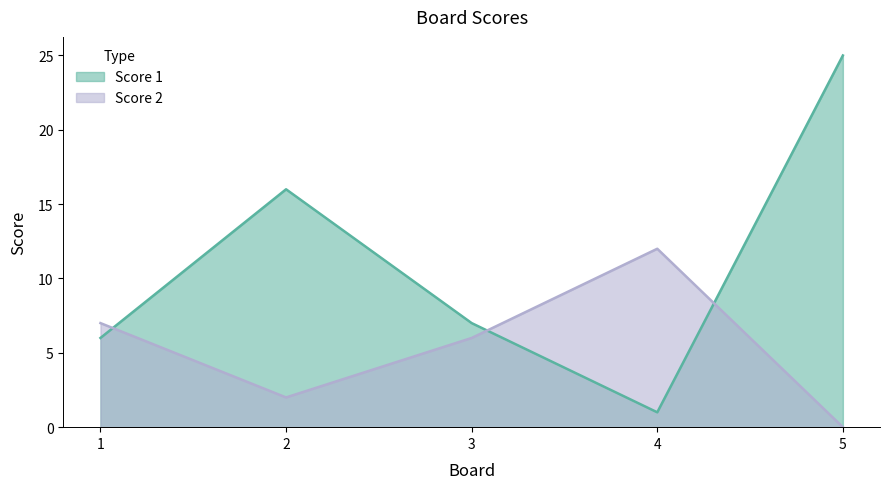

Is the value of Score 1 at 2 greater than the value of Score 2 at 5?

Yes